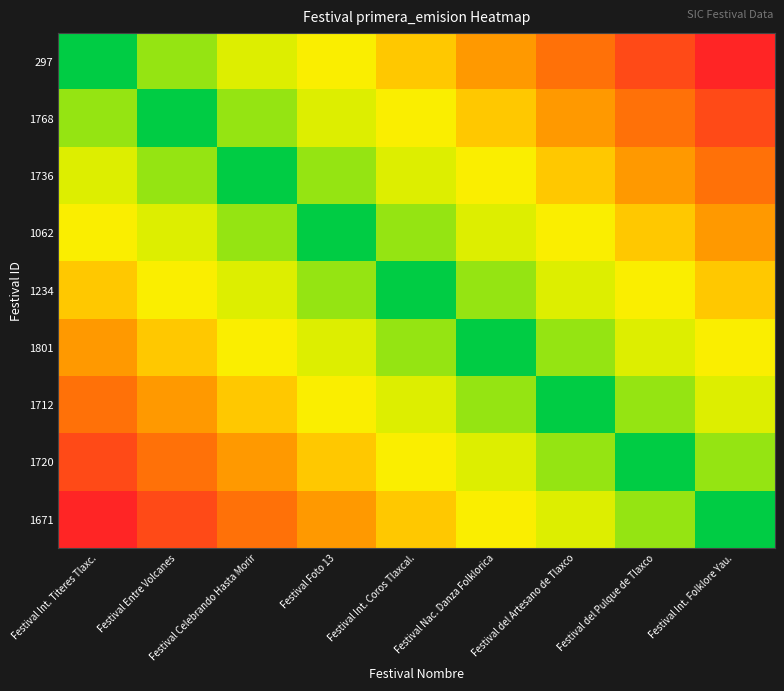

How many categories are shown in the chart?

9